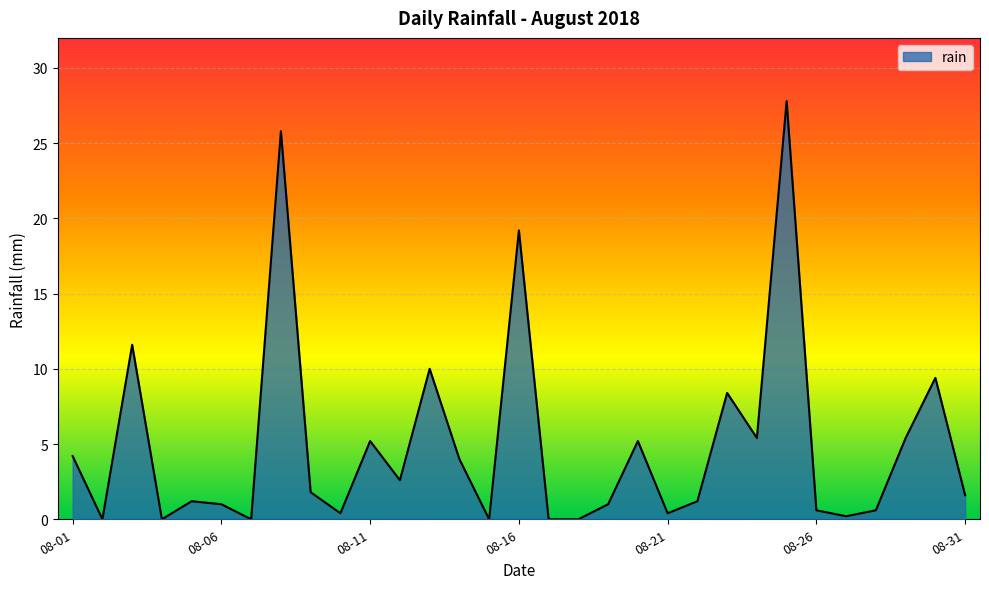

What is the difference between the maximum and minimum values?

27.8